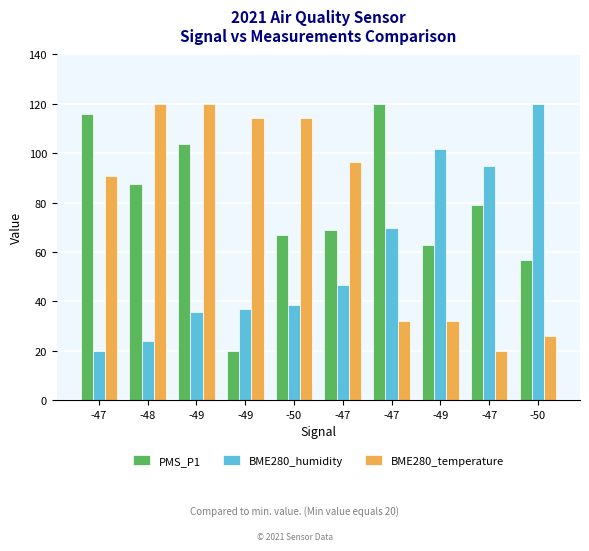

True or false: PMS_P1 has a value of 94.3 at -50.

False